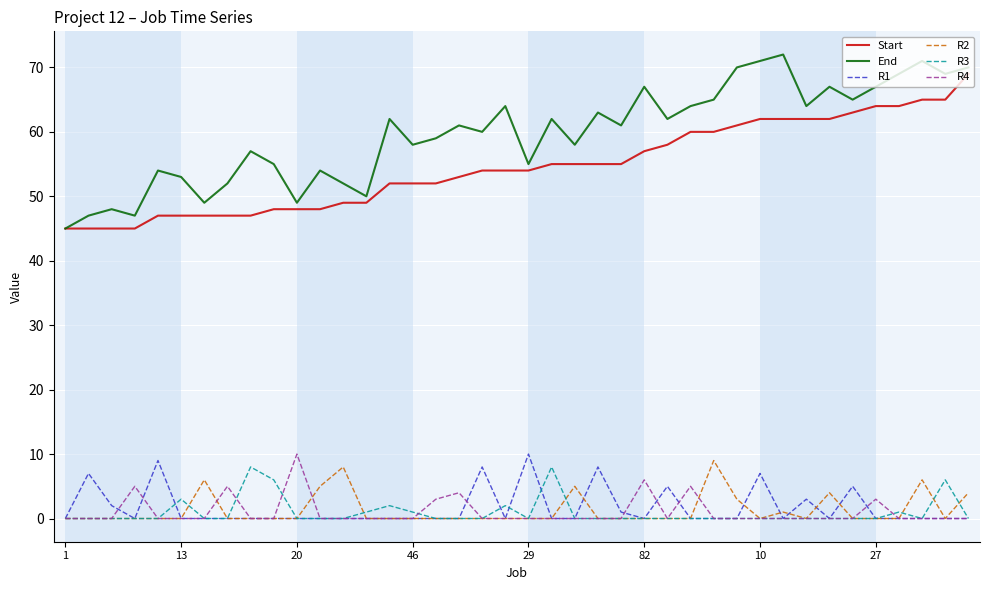

What is the minimum value for End?

45